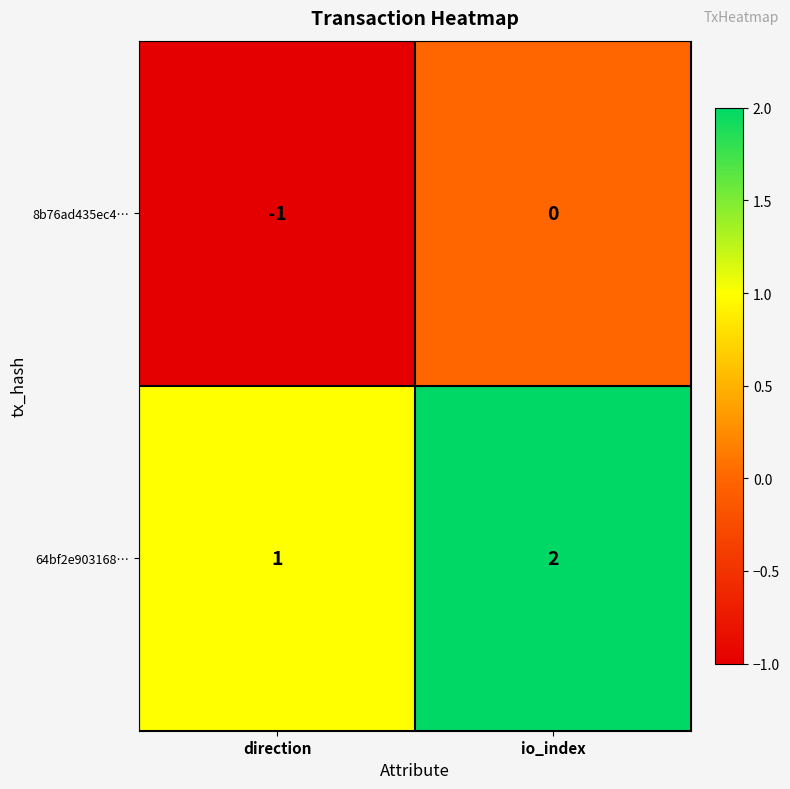

Reading left to right, list all the values displayed in this chart.

8b76ad435ec4…: -1	0
64bf2e903168…: 1	2